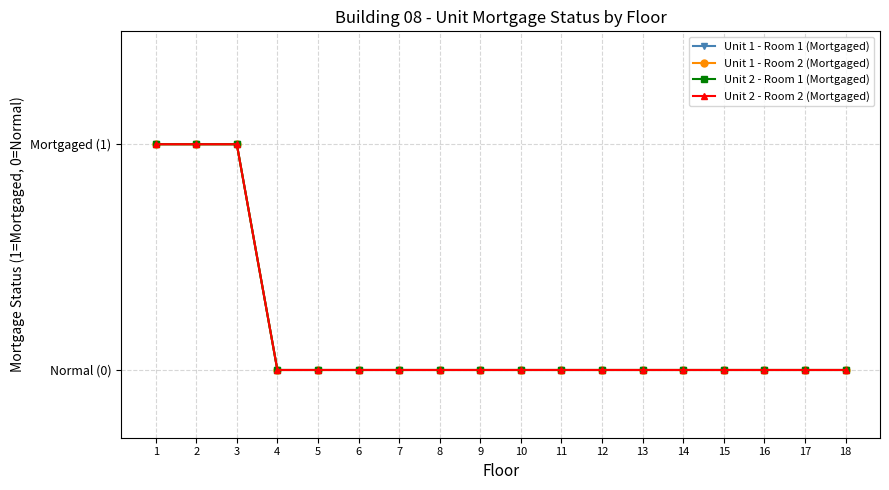

Does the chart have visible grid lines?

Yes